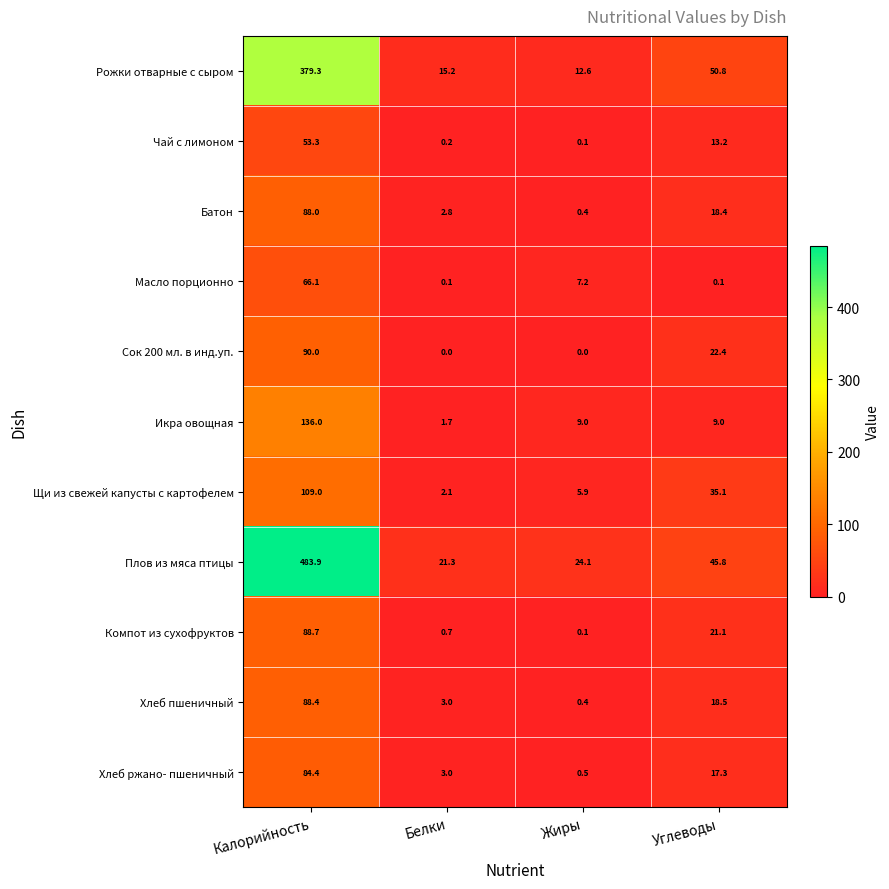

What is the difference between the Масло порционно values at Белки and Калорийность?

66.0